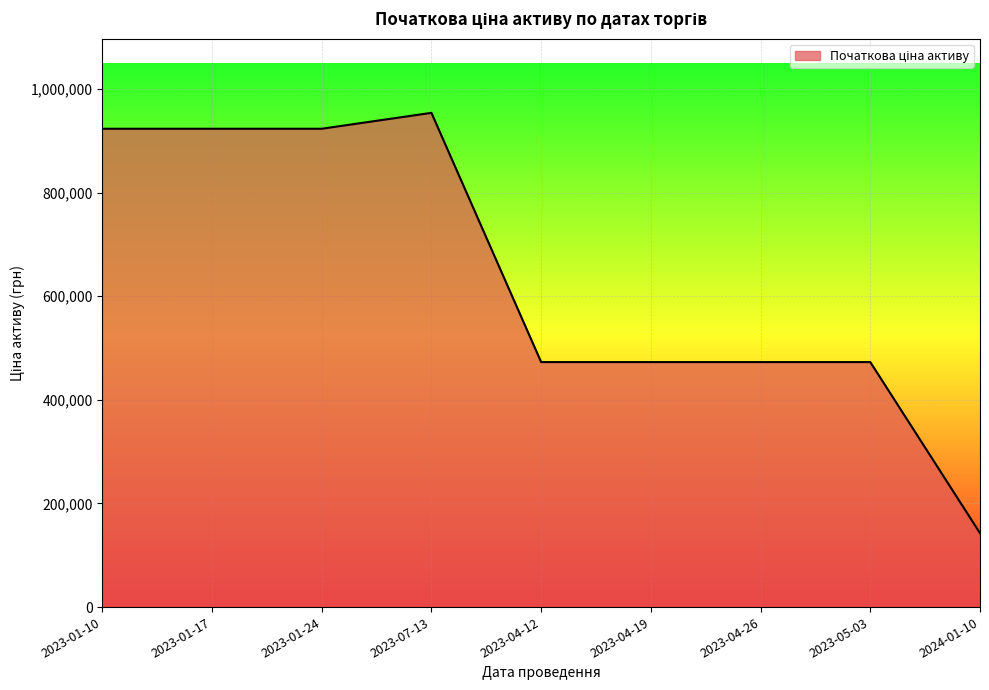

Which has a higher value, 2023-07-13 or 2023-01-17?

2023-07-13